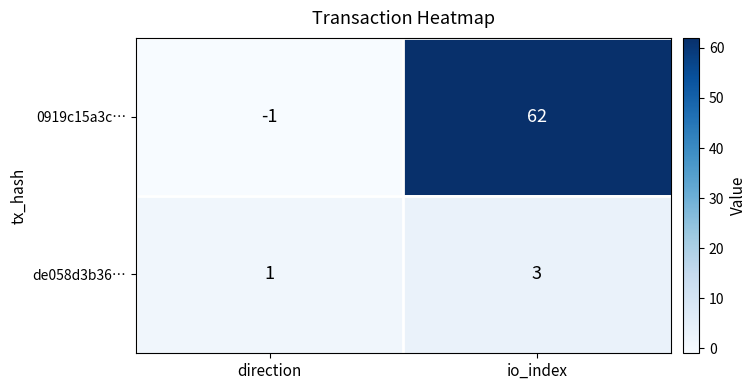

The de058d3b36… series shows 3 at io_index. True or false?

True